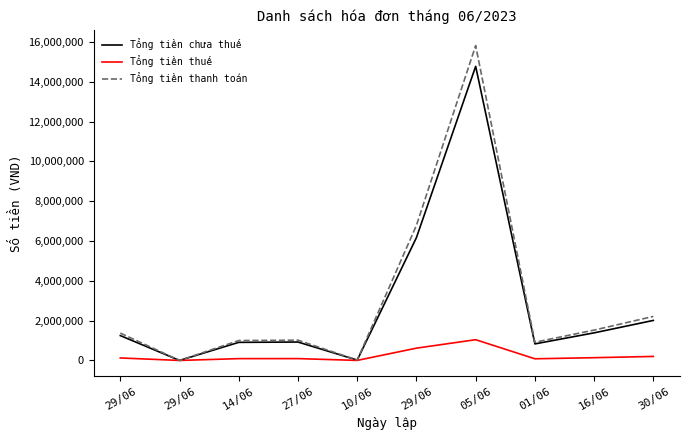

What is the average value of the Tổng tiền thuế series?

239276